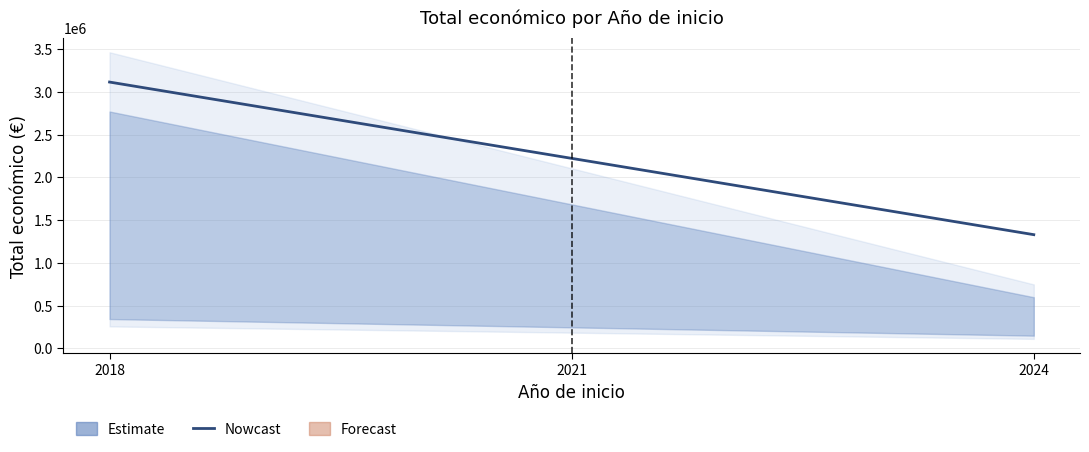

Between 2024 and 2018, which is larger?

2018